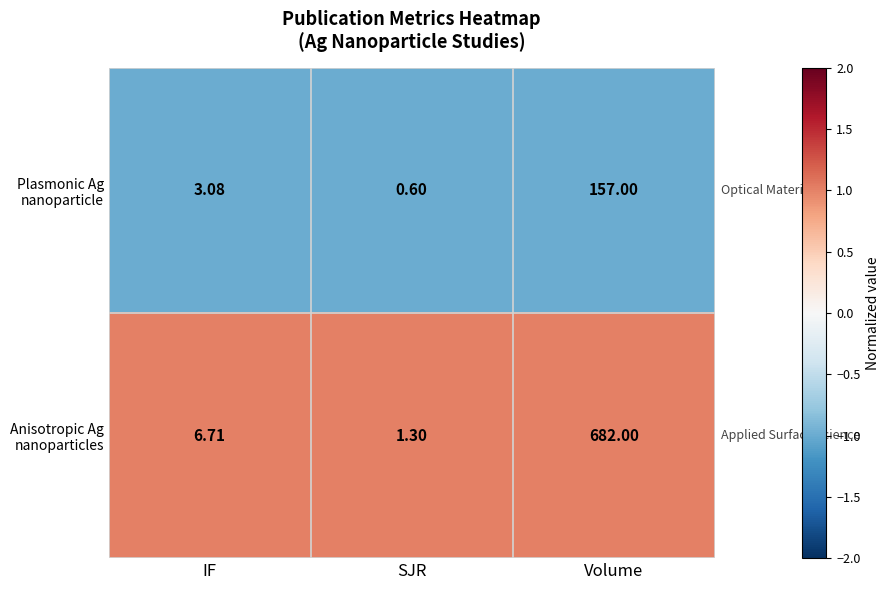

At which category is the sum across all series the highest?

Volume